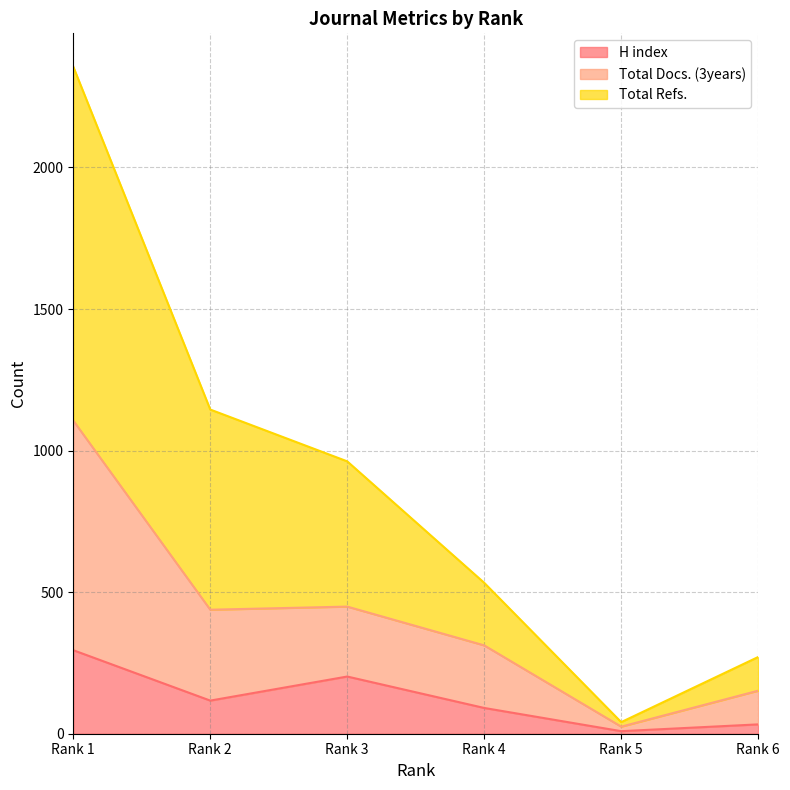

The H index series shows 133 at Rank 4. True or false?

False